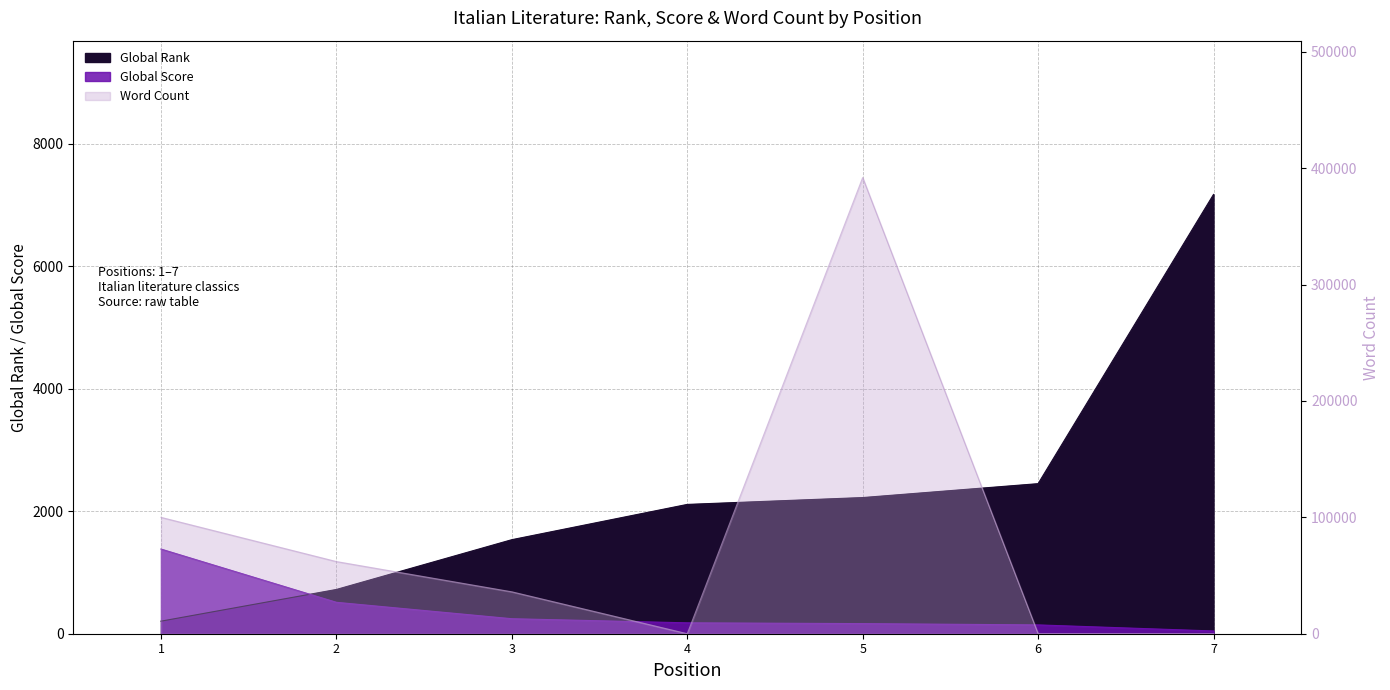

The Word Count series shows 139901 at 5. True or false?

False